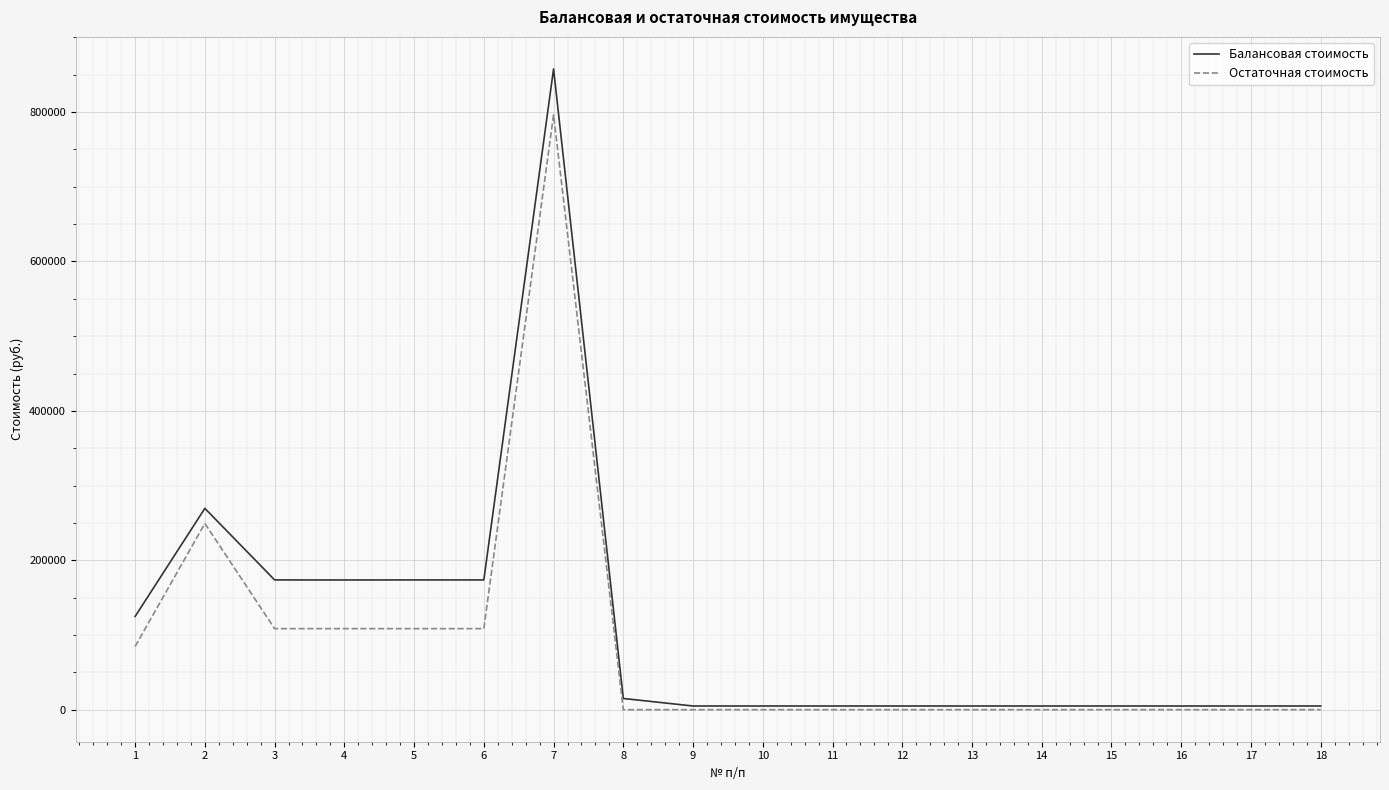

At which category does Балансовая стоимость reach its first local peak?

2